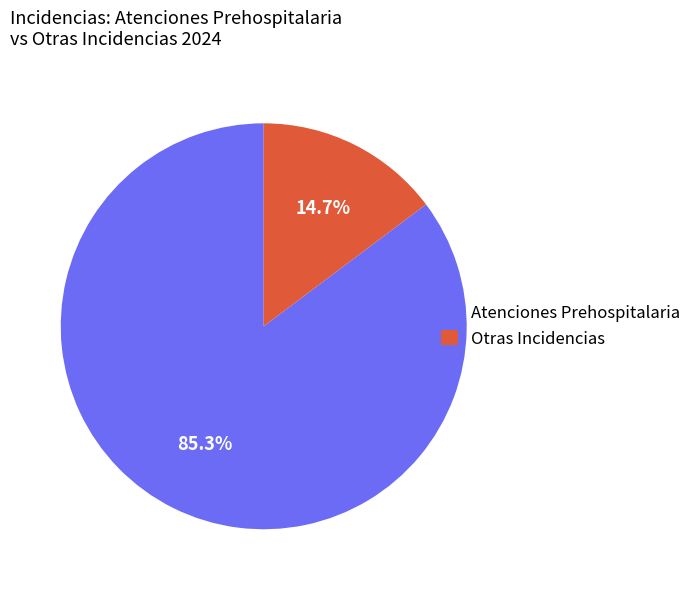

Between Atenciones Prehospitalaria and Otras Incidencias, which is larger?

Atenciones Prehospitalaria